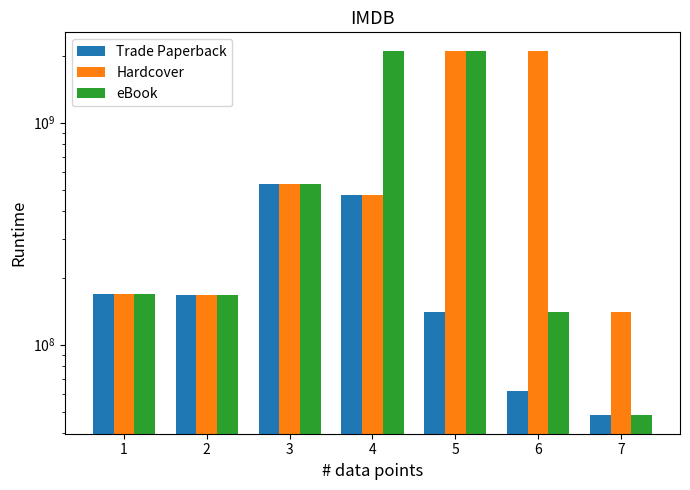

At which category is the sum across all series the highest?

5